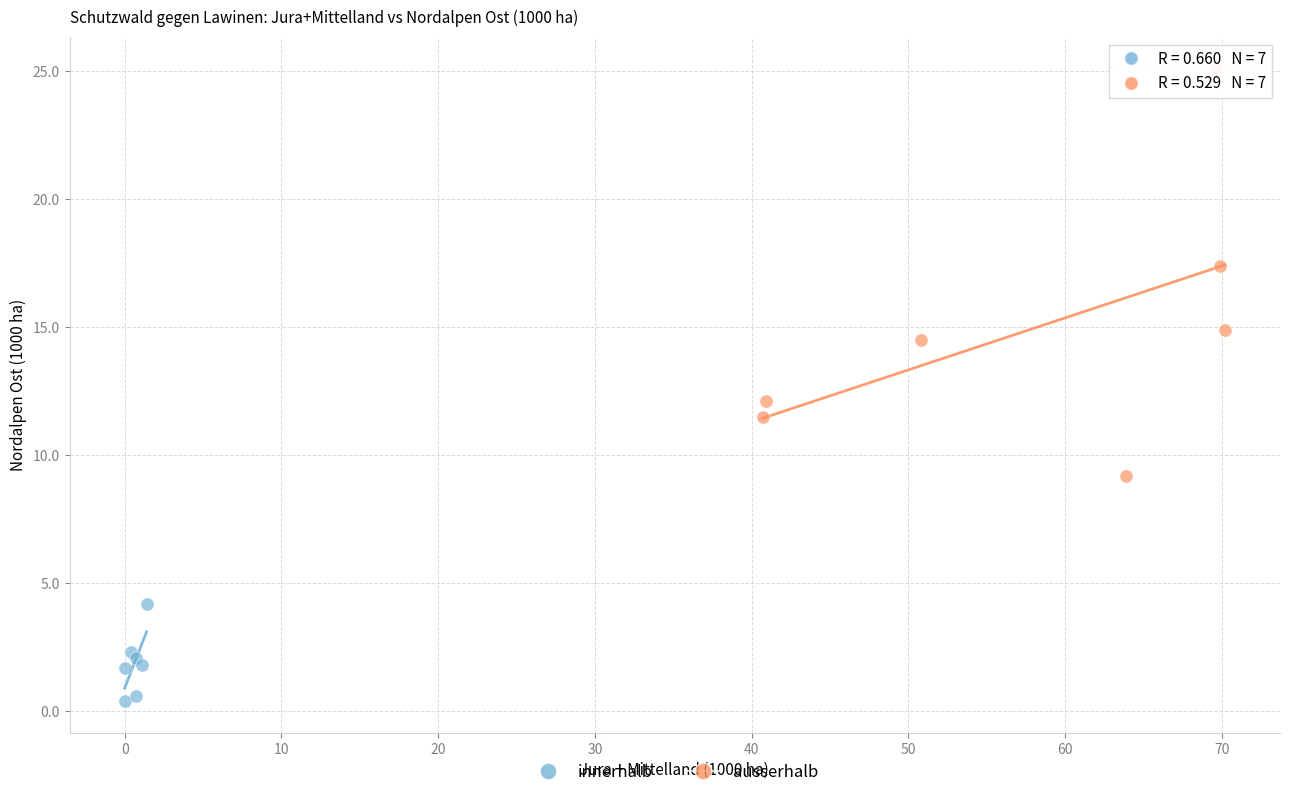

Which series contains the highest Y value?

ausserhalb